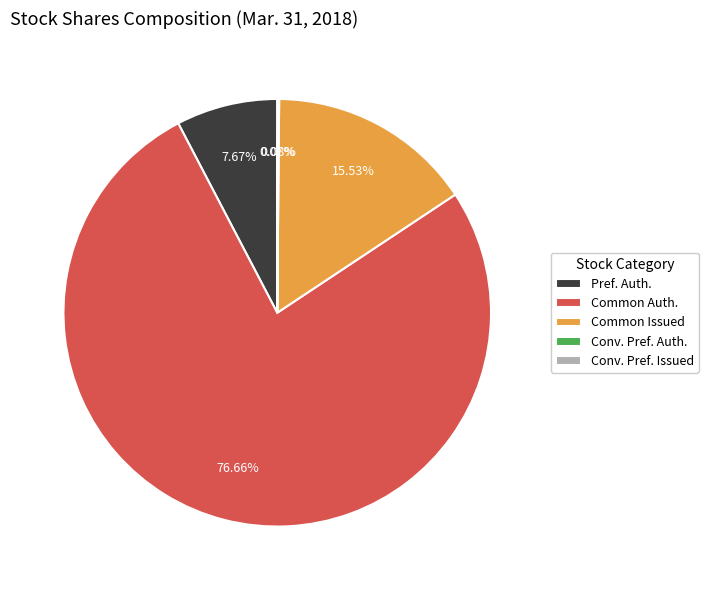

What is the largest slice in the pie chart?

Common Auth.